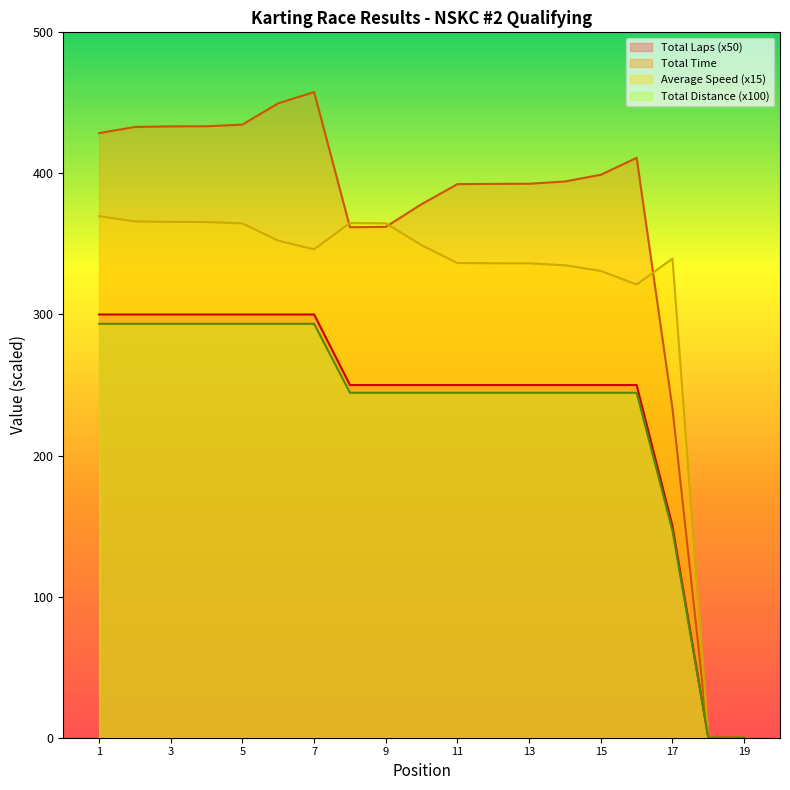

How many lines are shown in the chart?

4